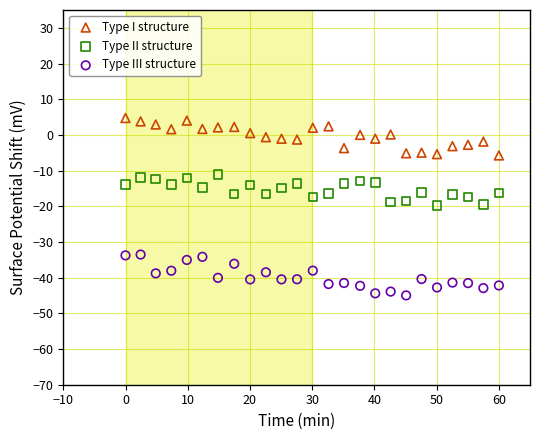

Which series contains the lowest Y value?

Type III structure